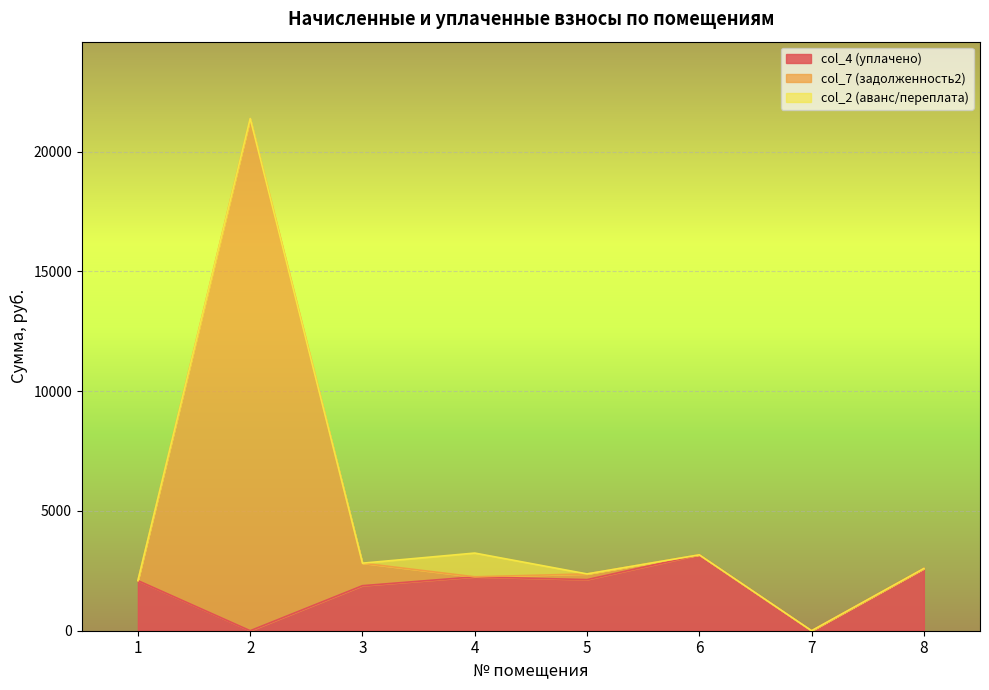

What is the total value across all series at 8?

2598.2